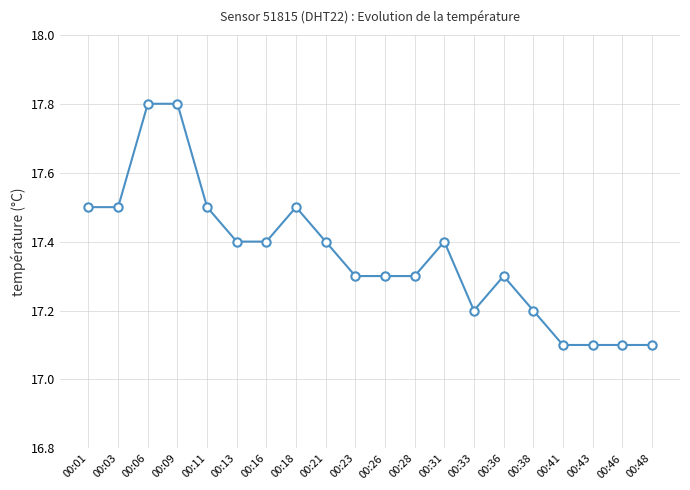

Is it true that the value at 00:46 is 9.5?

False